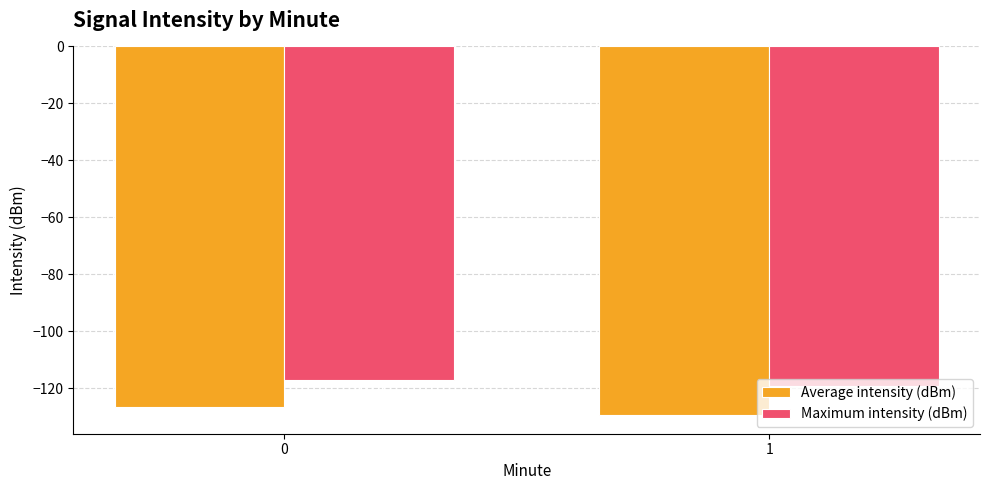

List the series in order of their peak value, highest first.

Maximum intensity (dBm), Average intensity (dBm)